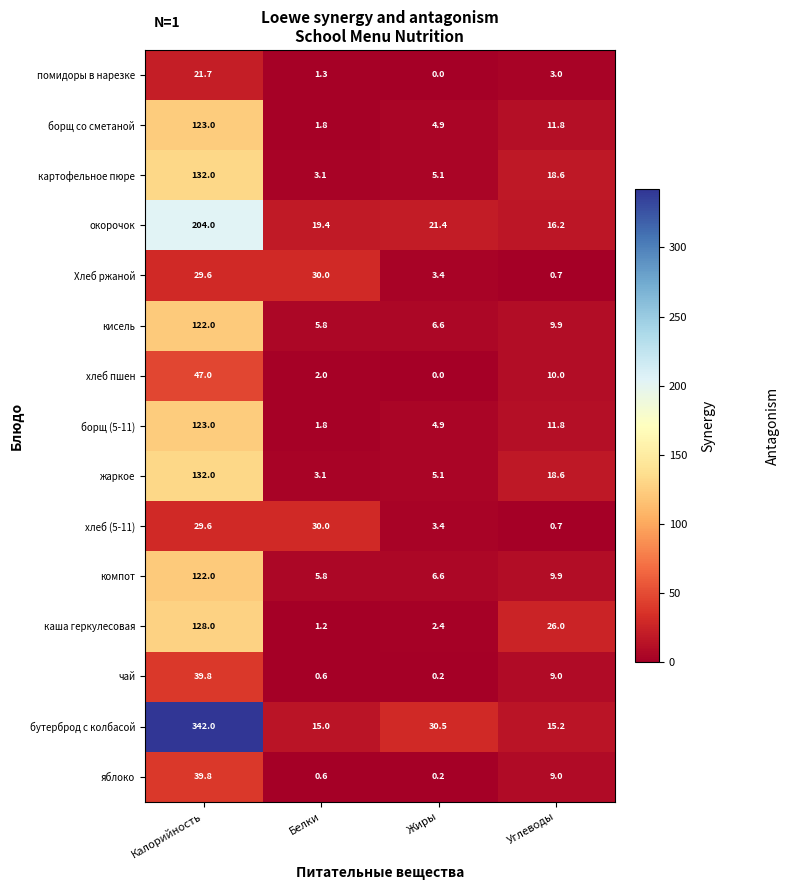

What is the sum of all каша геркулесовая values?

157.6